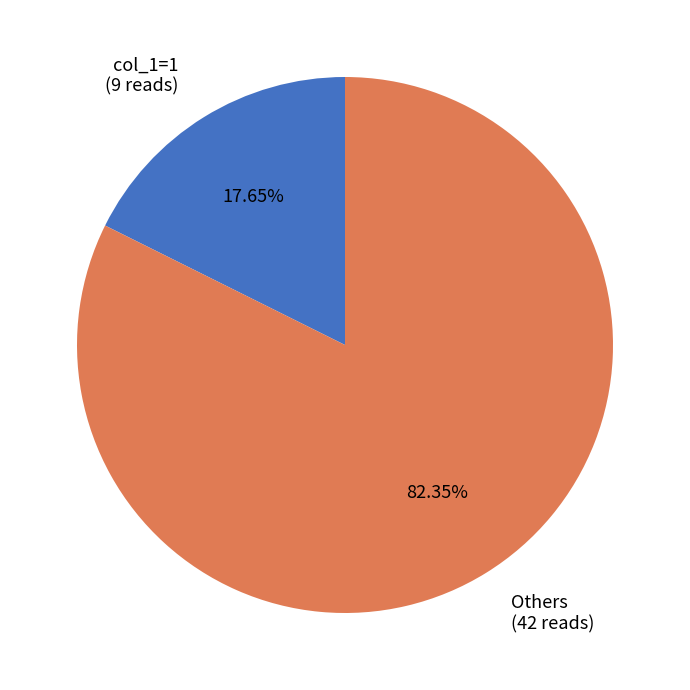

Is the sum of col_1=1 (9 reads) and Others (42 reads) greater than half?

Yes